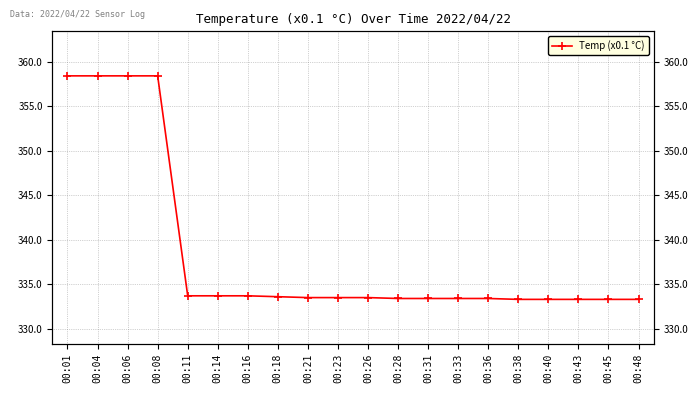

Between 00:28 and 00:26, which is larger?

00:26